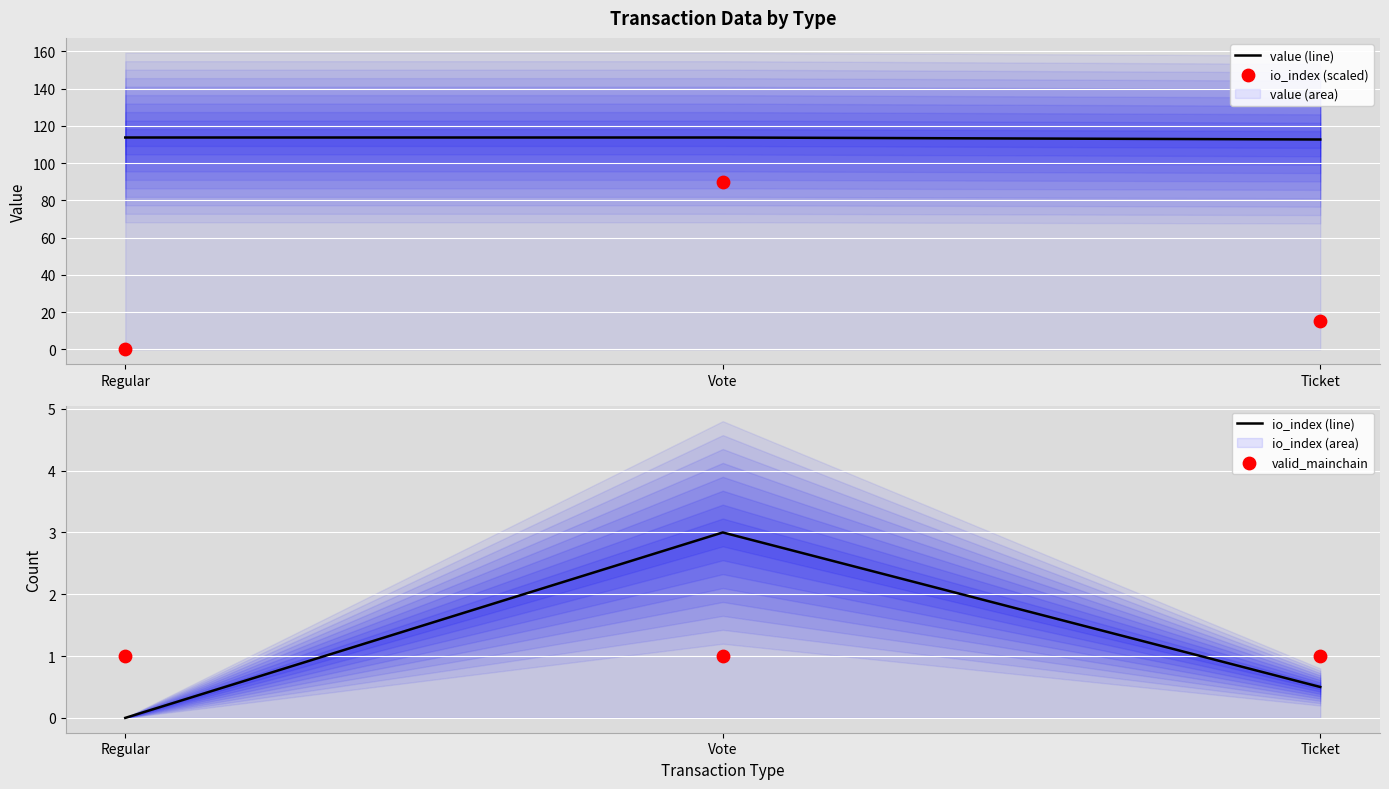

Which series has the largest total across all categories?

value (line)